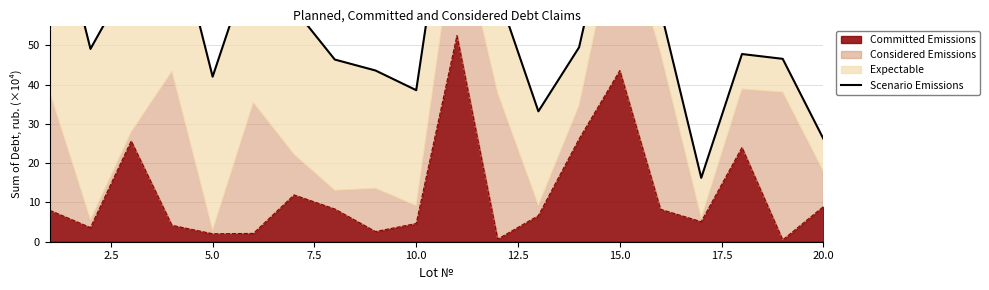

What is the maximum value for Committed Emissions?

52.4